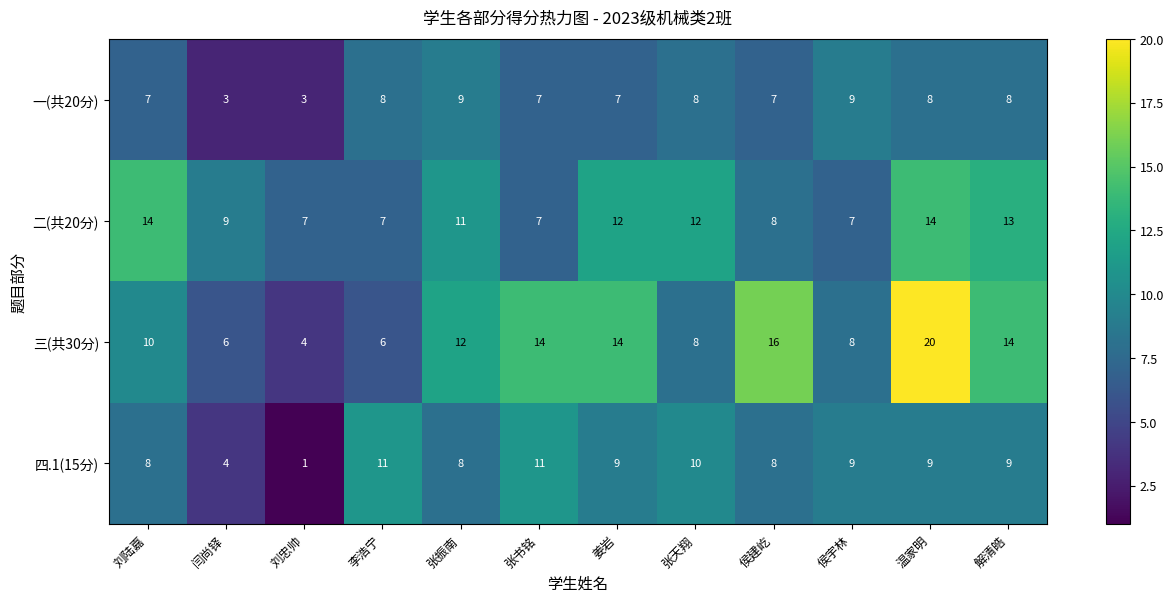

What is the difference between the highest and lowest values at 刘陆嘉?

7